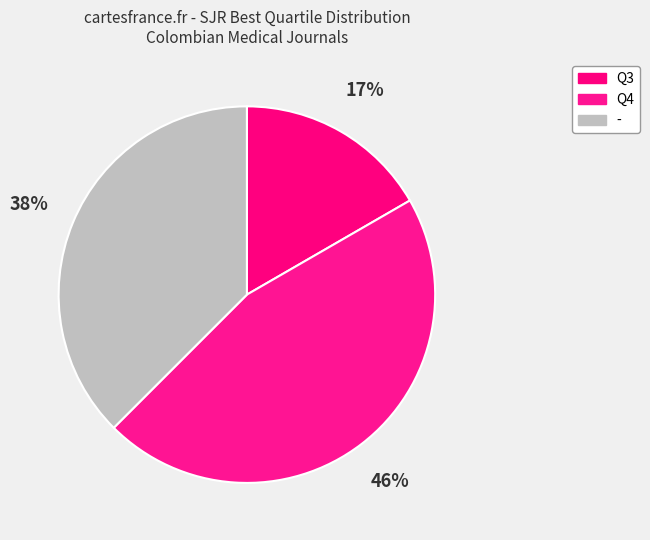

How many segments does this pie chart have?

3